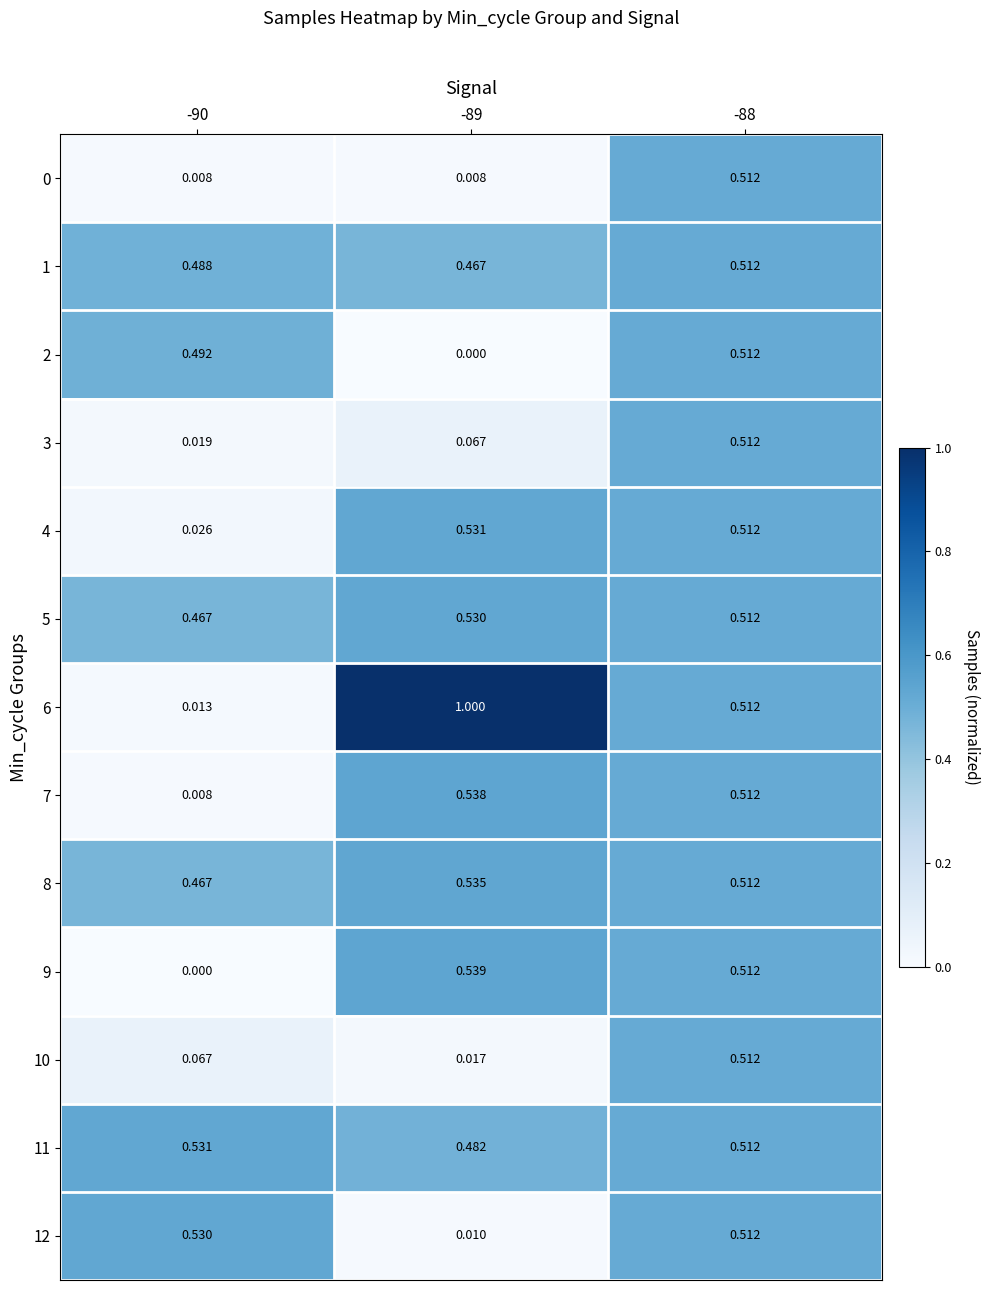

Is the value of 7 at -90 greater than the value of 3 at -90?

No